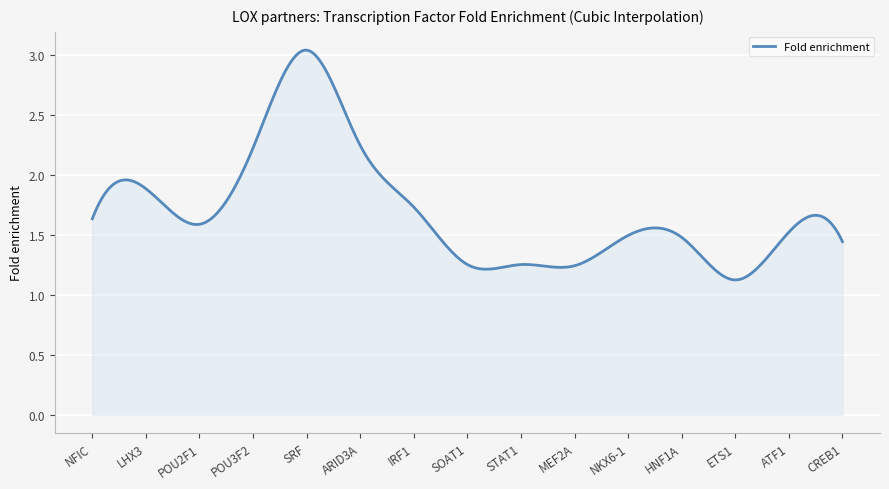

Does the chart have visible grid lines?

Yes